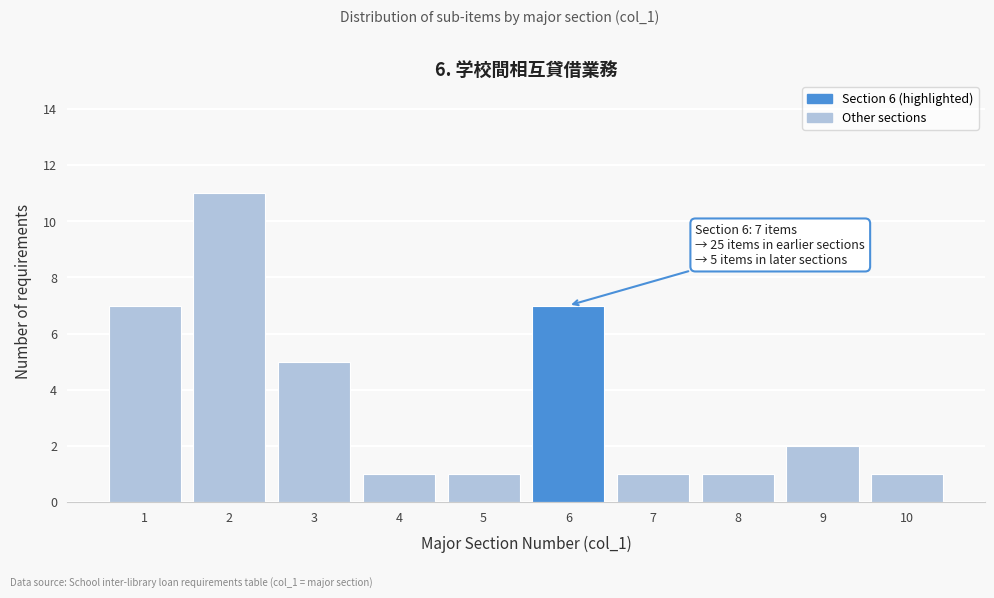

Reading left to right, extract all data points from this chart.

1=7	2=11	3=5	4=1	5=1	6=7	7=1	8=1	9=2	10=1